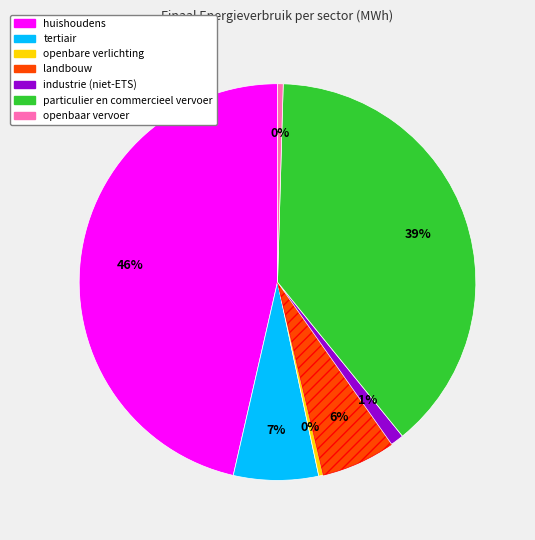

Does huishoudens account for over 50% of the chart?

No